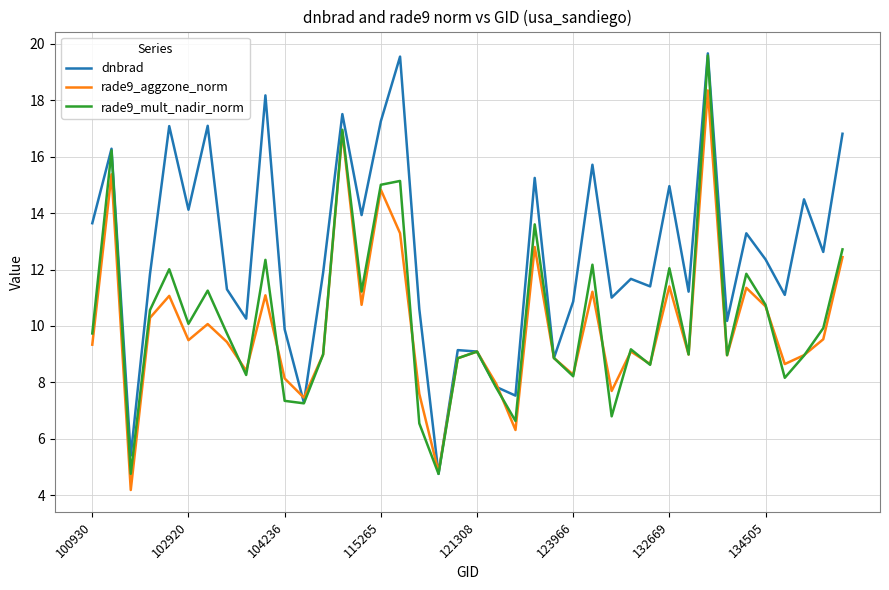

Which series has the largest total across all categories?

dnbrad